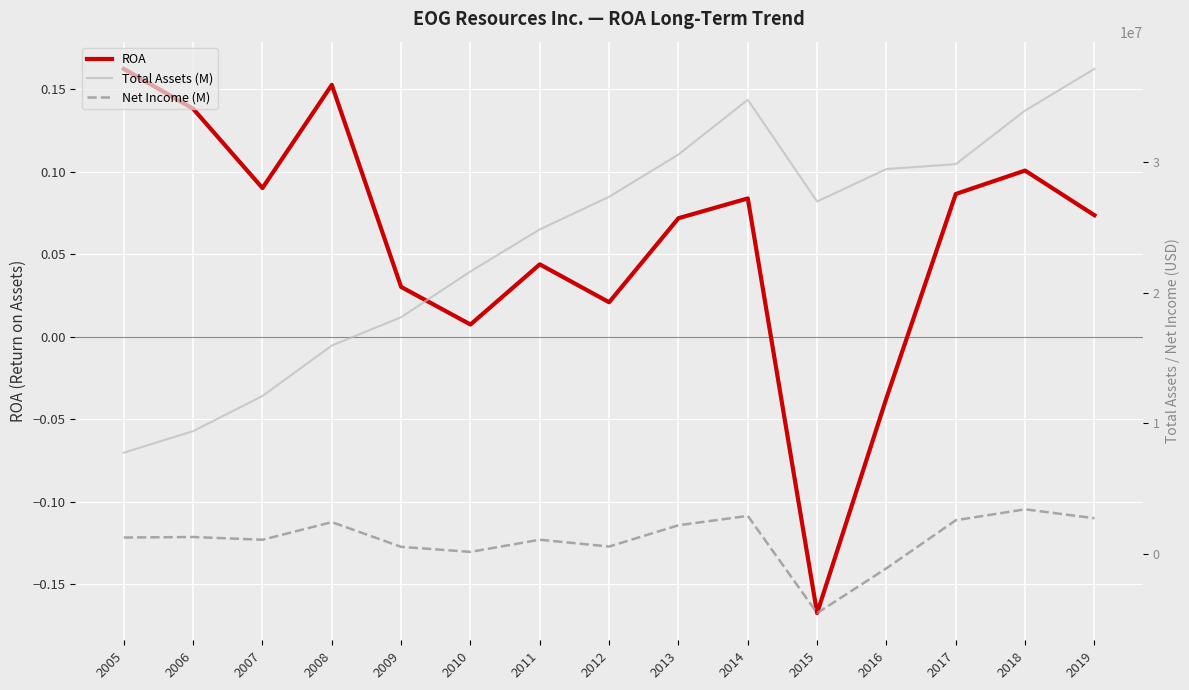

Reading right to left, what are all the values shown in this chart?

ROA: 0.1	0.1	0.1	-0.0	-0.2	0.1	0.1	0.0	0.0	0.0	0.0	0.2	0.1	0.1	0.2
Total Assets (M): 37124608.0	33934474.0	29833078.0	29459433.0	26975244.0	34762687.0	30574238.0	27336578.0	24838797.0	21624233.0	18118667.0	15951226.0	12088907.0	9402160.0	7753320.0
Net Income (M): 2734910.0	3419040.0	2582579.0	-1096686.0	-4524515.0	2915487.0	2197109.0	570279.0	1091123.0	160654.0	546627.0	2436919.0	1089918.0	1299885.0	1259576.0